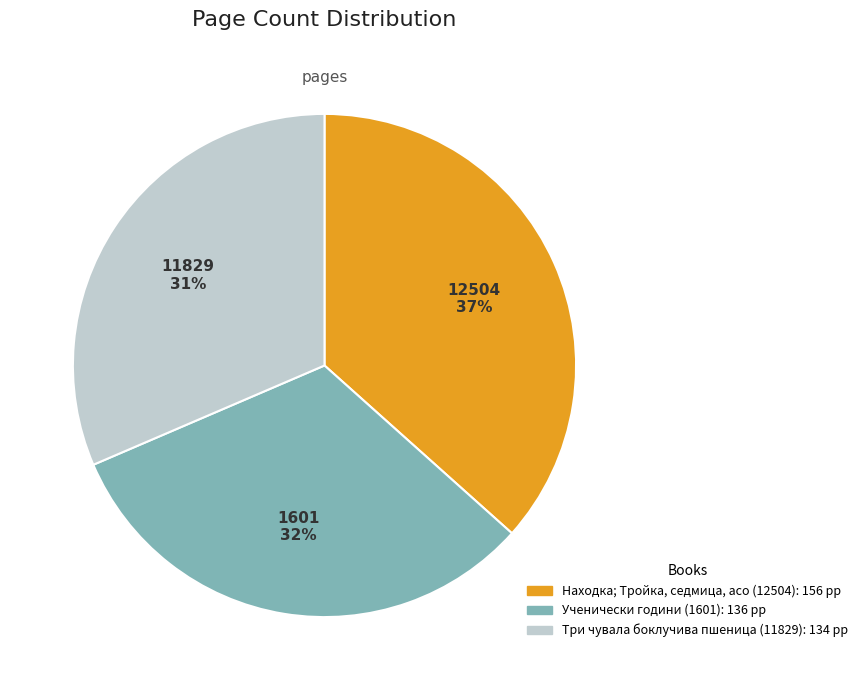

True or false: Три чувала боклучива пшеница (11829) accounts for 39% of the total.

False